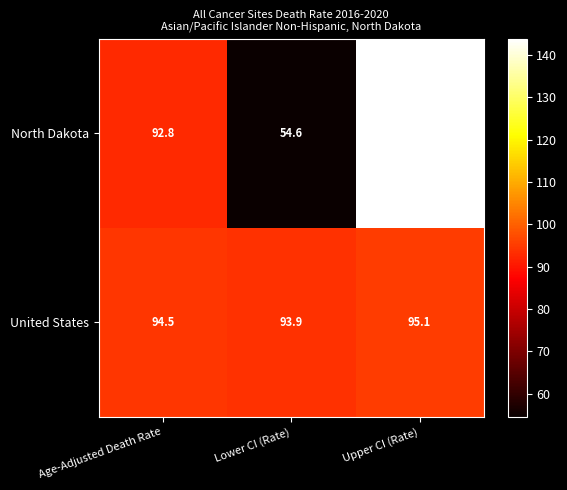

At which label does North Dakota first exceed 92?

Age-Adjusted Death Rate